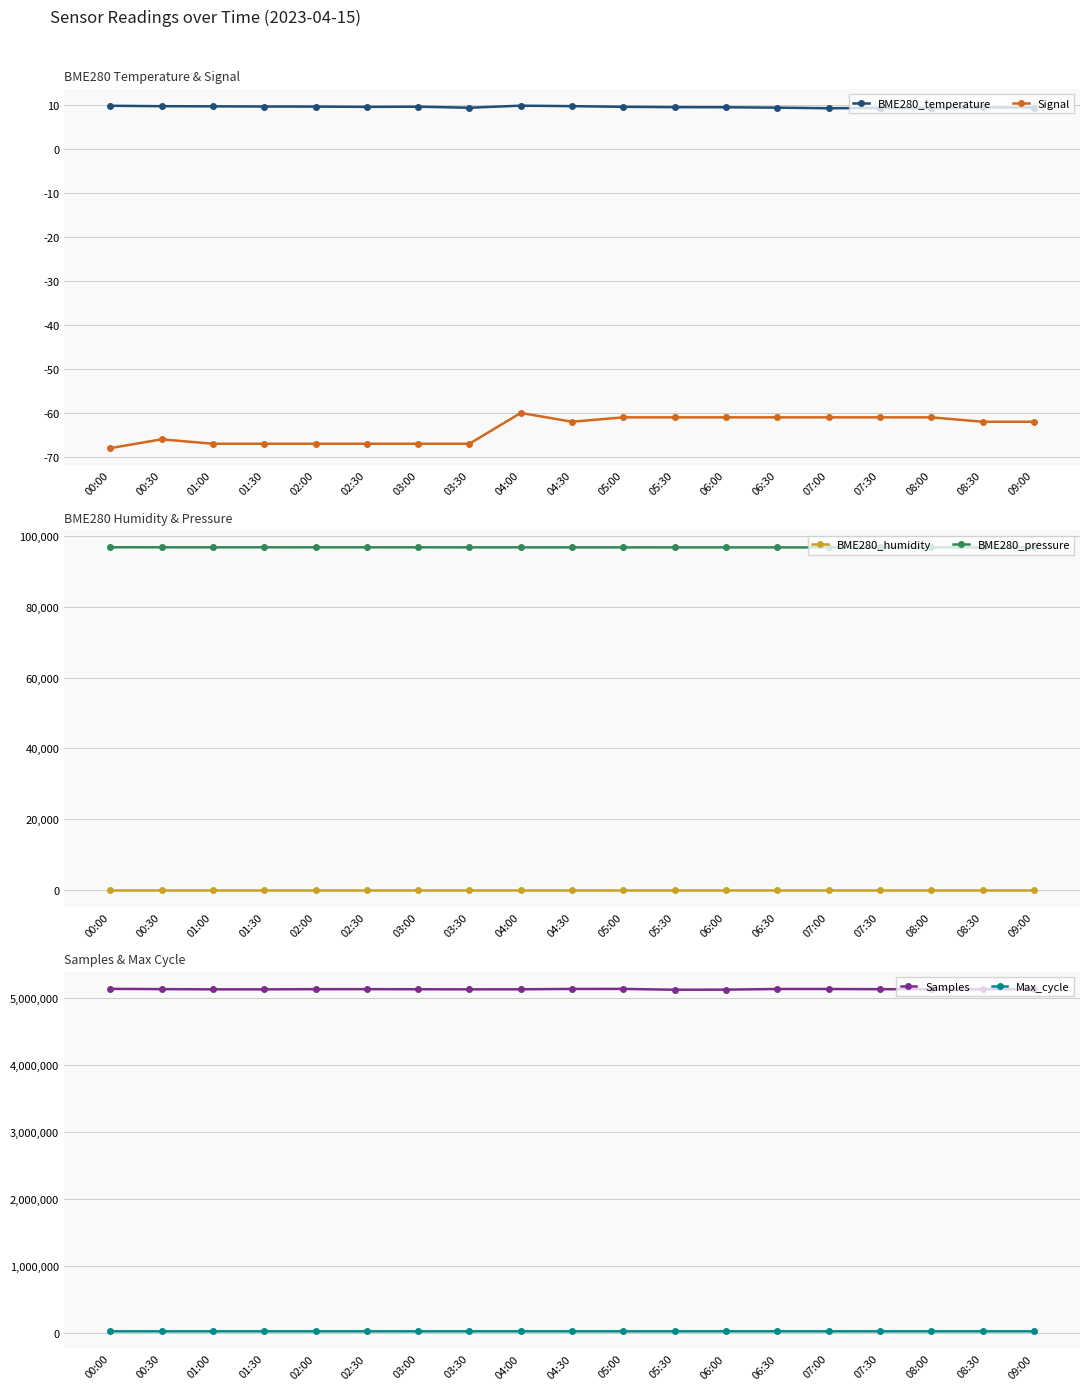

What position from the left is 00:00?

1